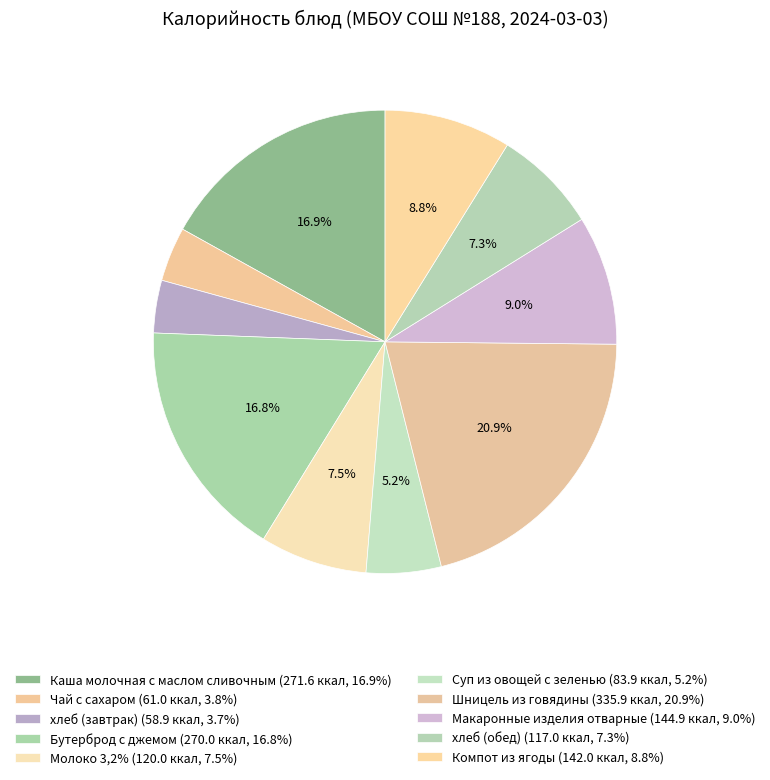

Is it true that Шницель из говядины is 28% of the pie?

False